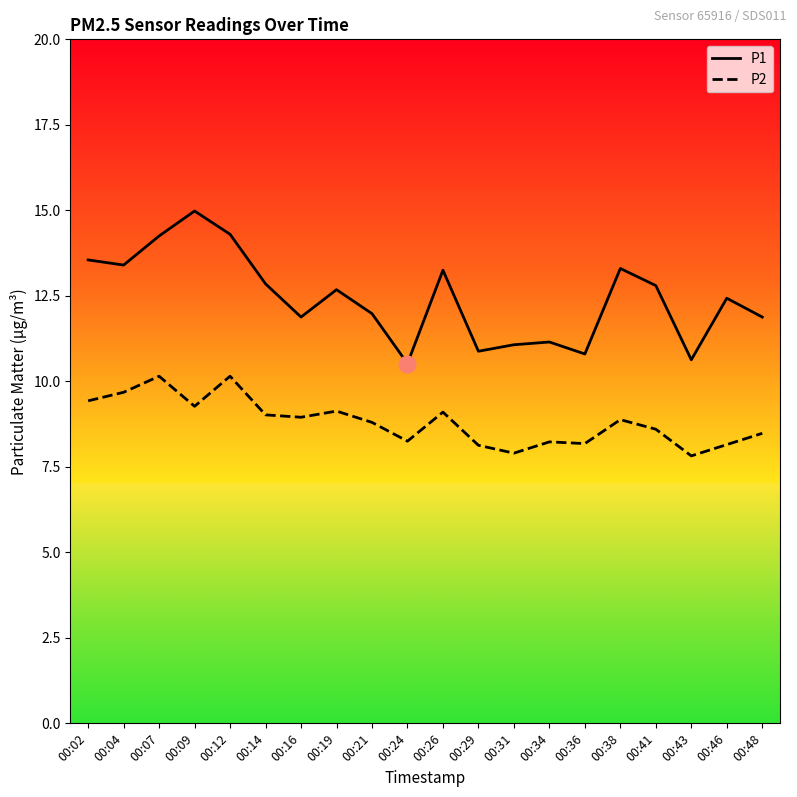

The value of P1 at 00:41 is 7.8. True or false?

False